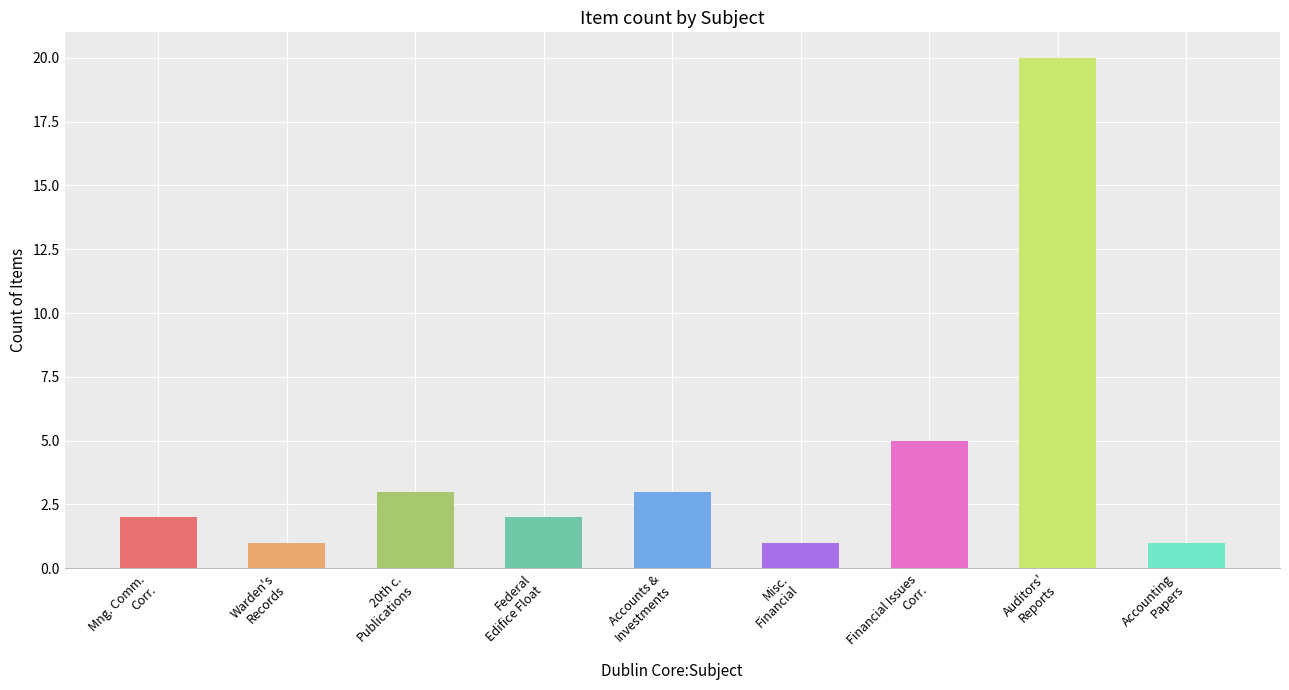

What is the smallest value displayed?

1